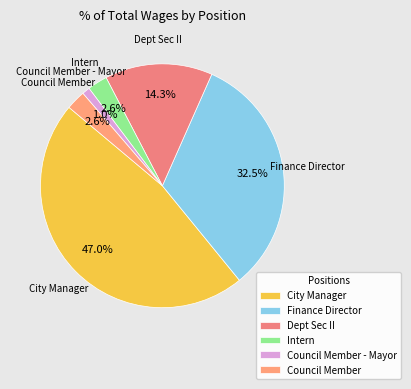

Which slice is the largest?

City Manager